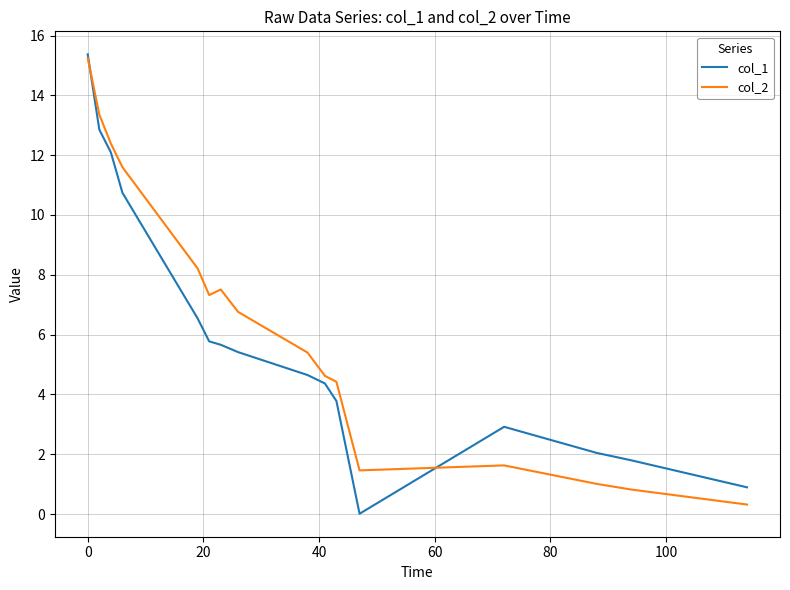

What is the maximum value shown in the chart?

15.4